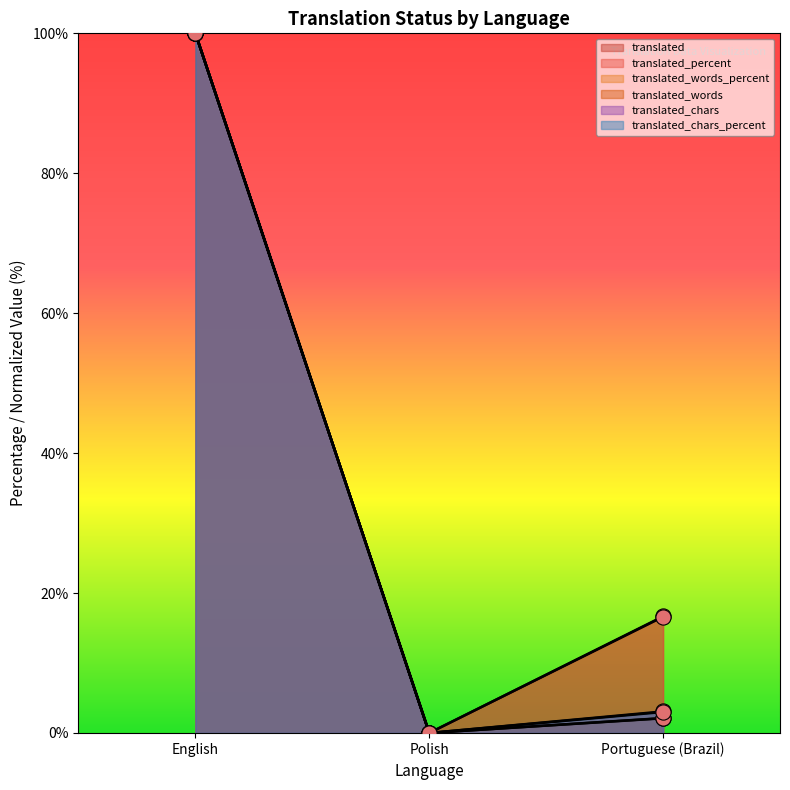

What are all the series names shown in the legend?

translated, translated_percent, translated_words_percent, translated_words, translated_chars, translated_chars_percent